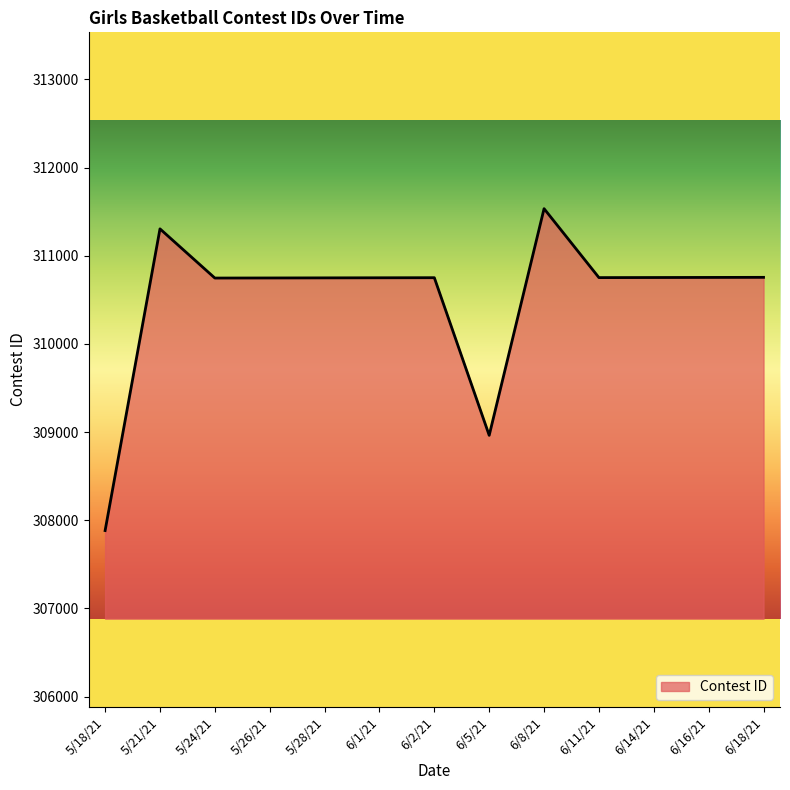

What is the maximum value shown in the chart?

311534